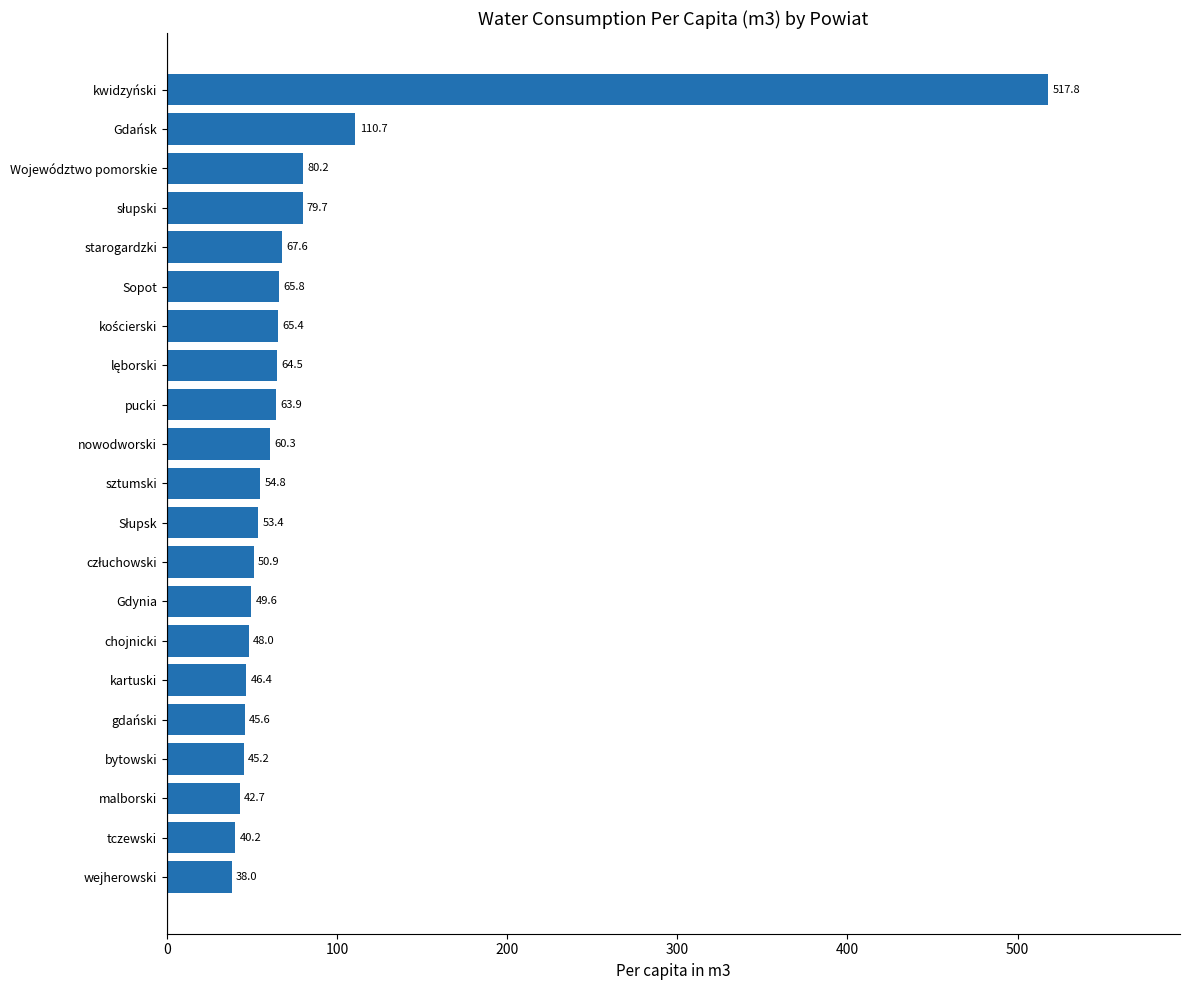

What is the average value?

80.5